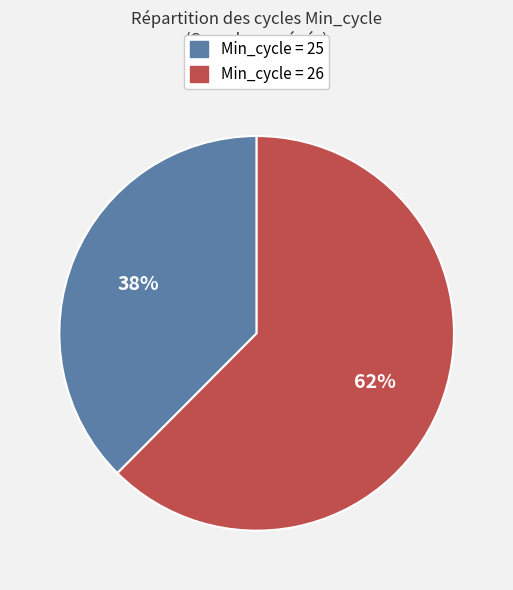

Is there a majority slice in this chart?

Yes